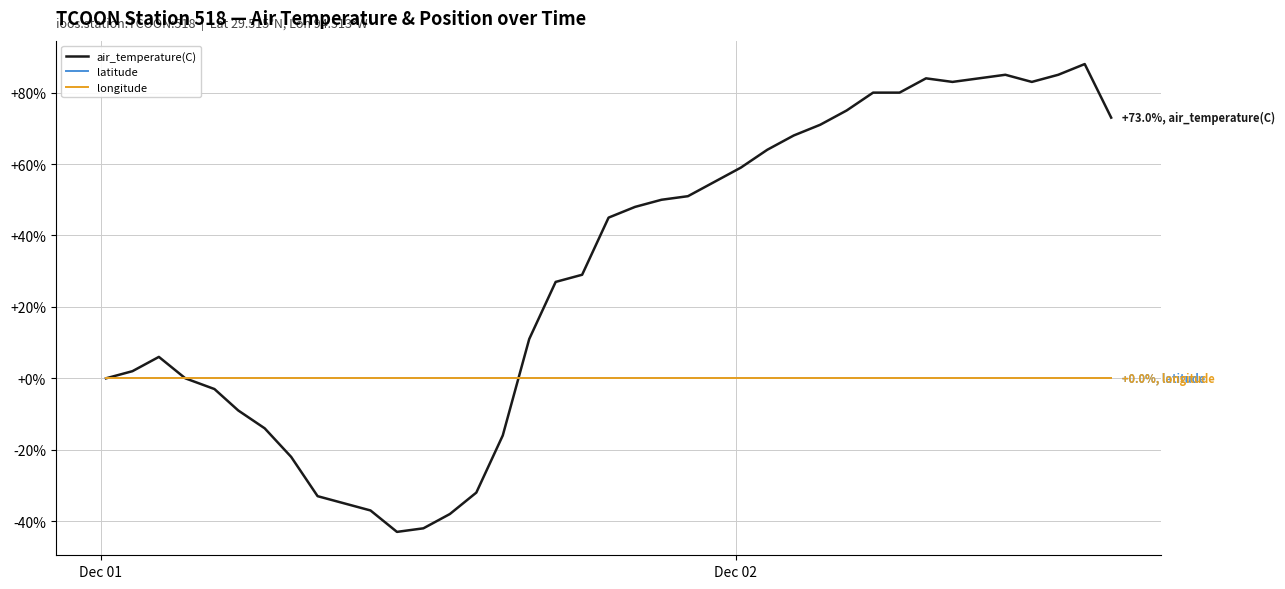

How many lines are shown in the chart?

3